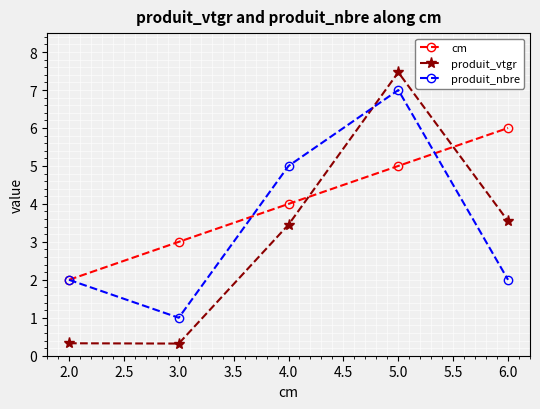

What is the spread (max minus min) of values at 4.0?

1.5